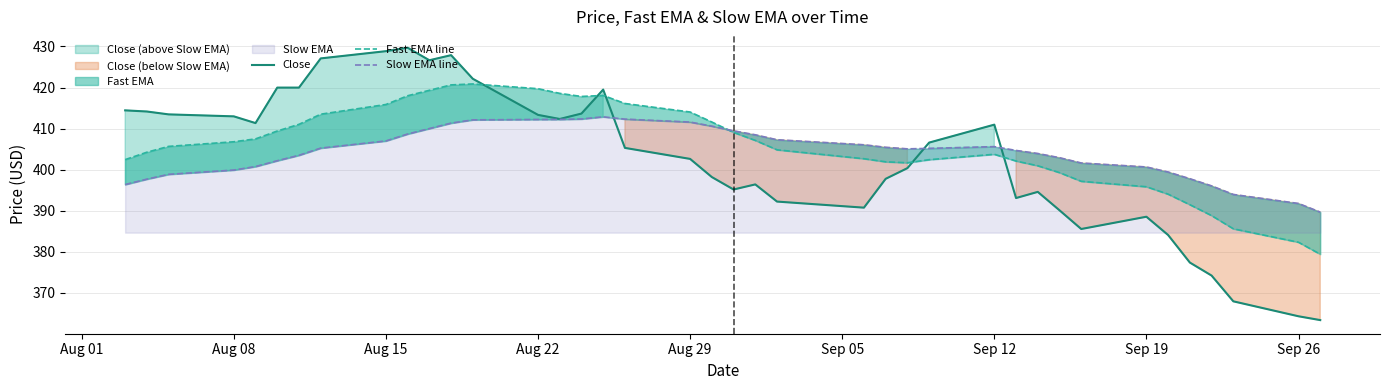

What is the sum of all Close values?

15707.4